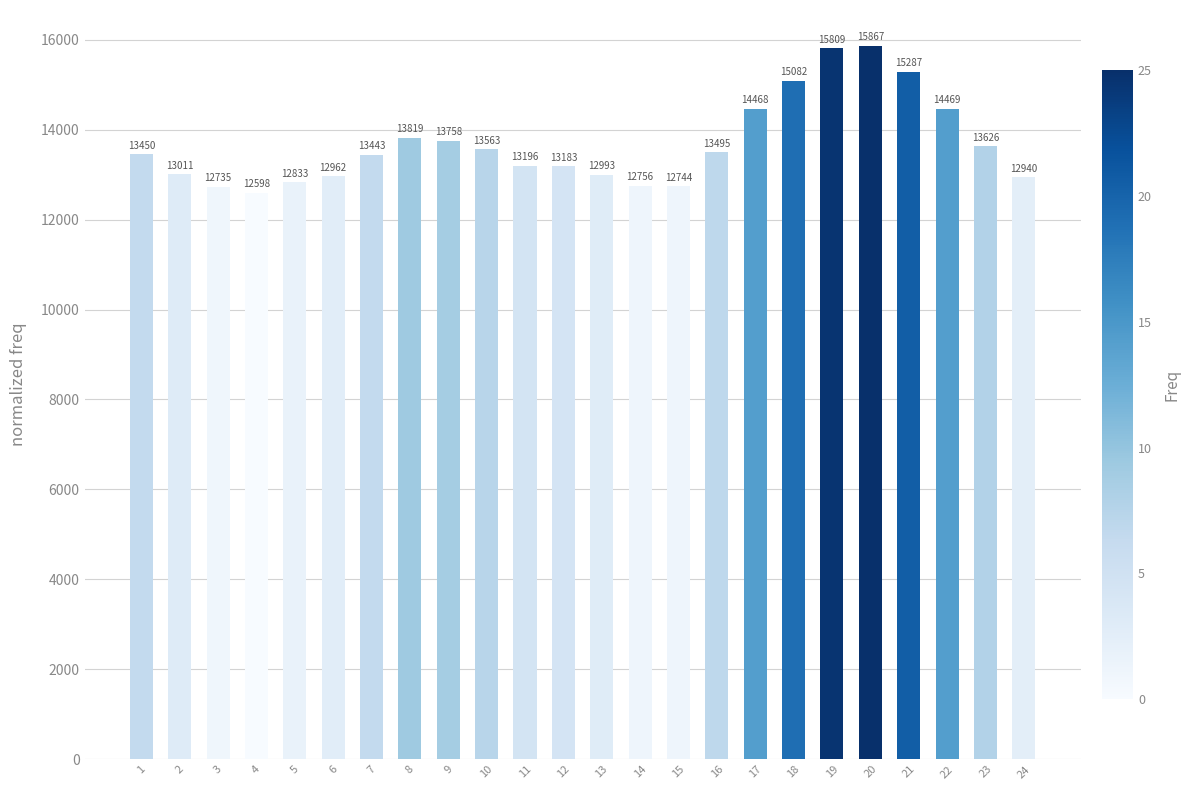

List the labels in order of value, smallest first.

4, 3, 15, 14, 5, 24, 6, 13, 2, 12, 11, 7, 1, 16, 10, 23, 9, 8, 17, 22, 18, 21, 19, 20